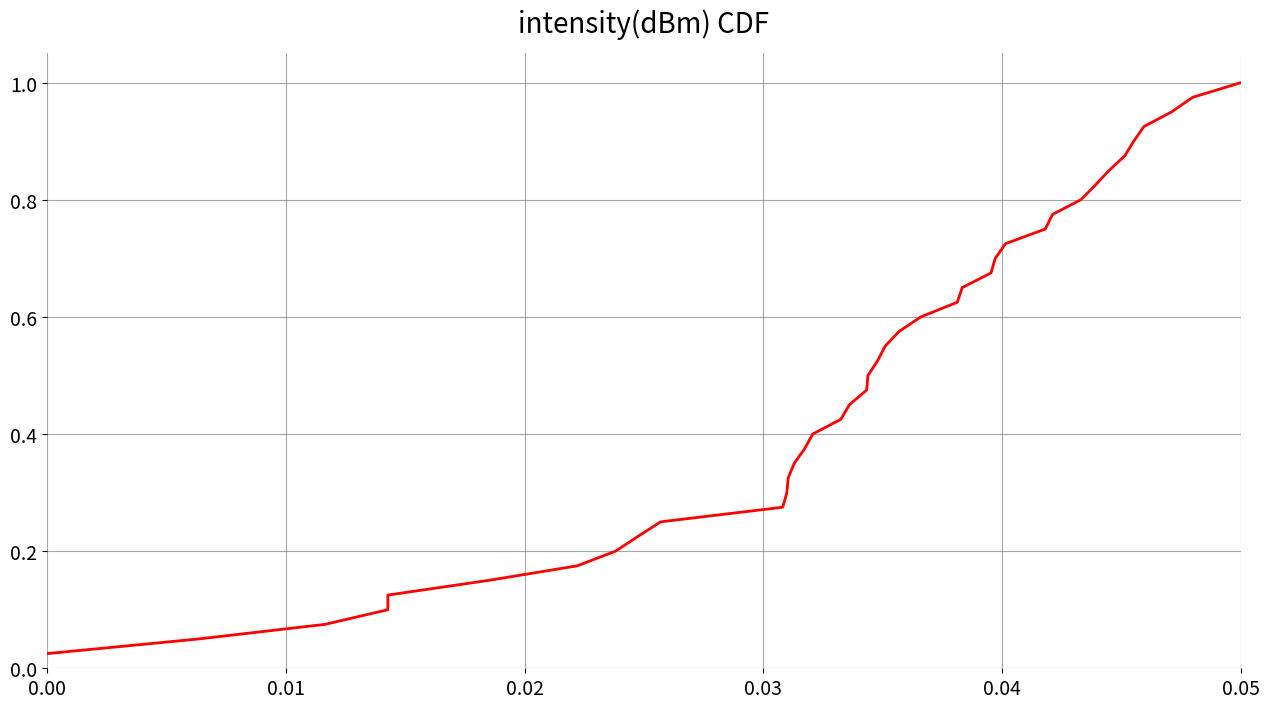

How many lines are shown in the chart?

1